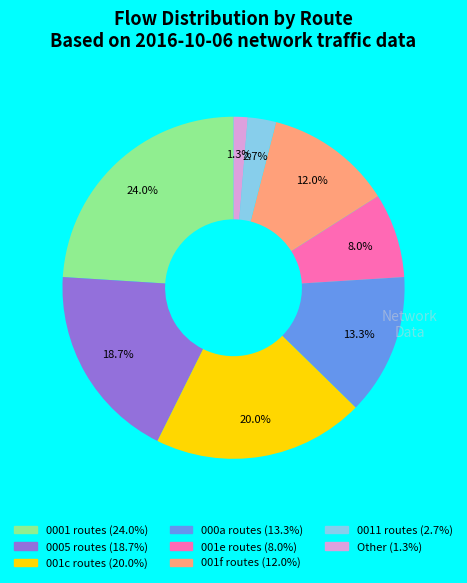

Is there any slice that represents more than half of the pie?

No